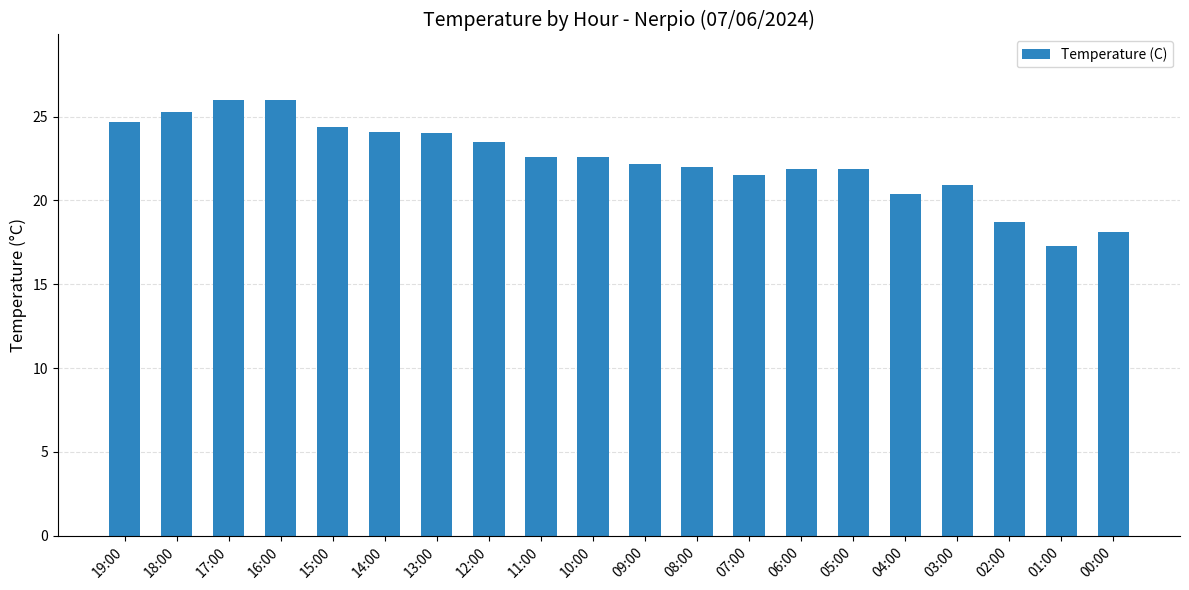

What is the minimum value shown in the chart?

17.3